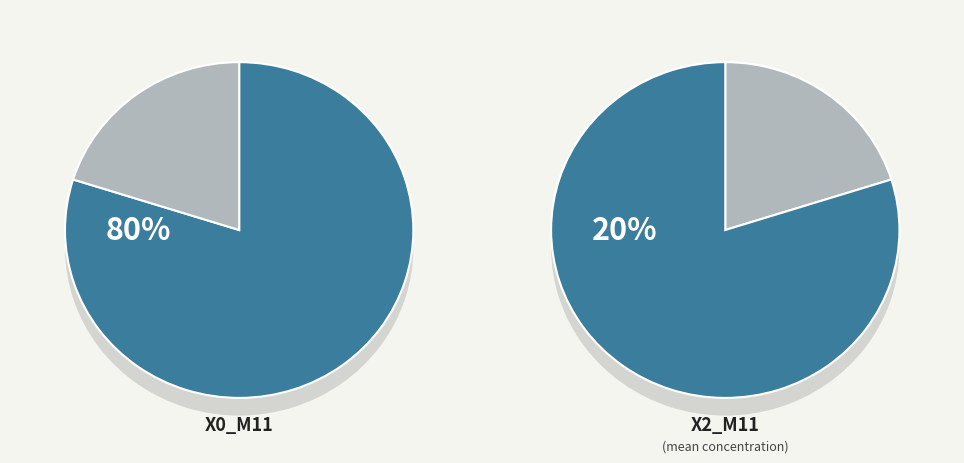

At 21, list the series in order from largest to smallest.

X0_M11, X2_M11